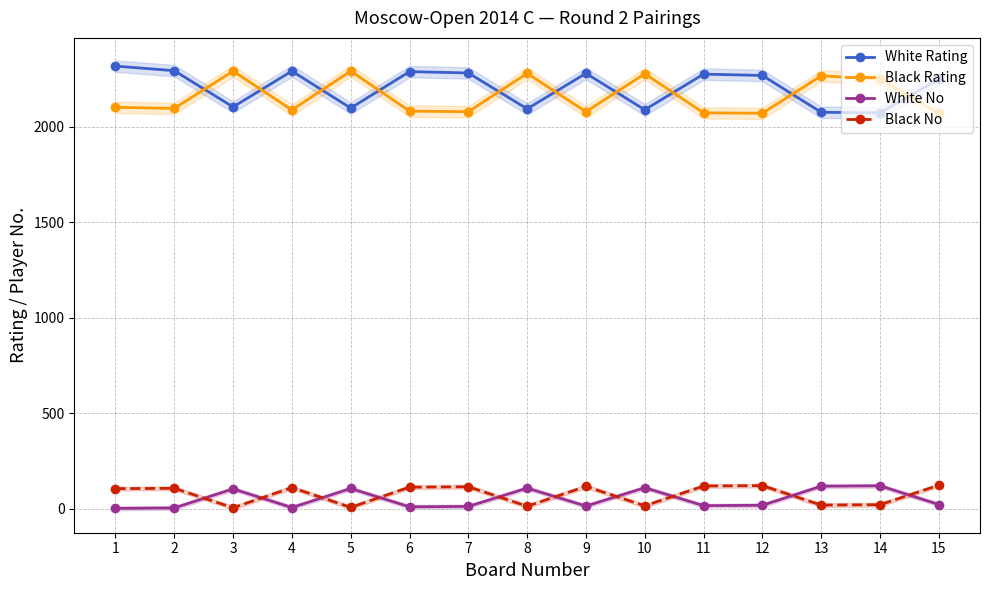

What are all the series names shown in the legend?

White Rating, Black Rating, White No, Black No